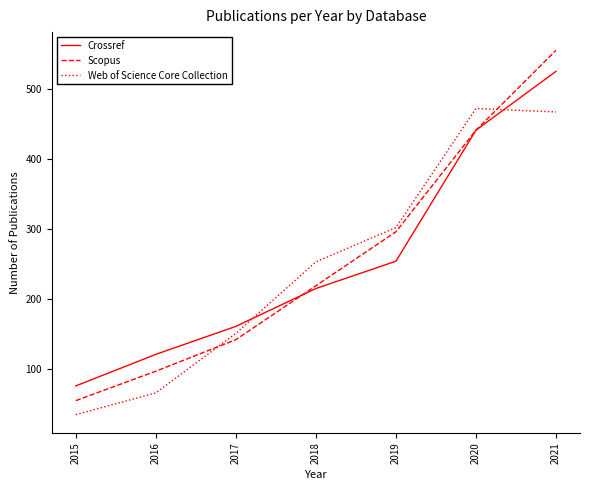

Does the chart display data point markers on the line(s)?

No